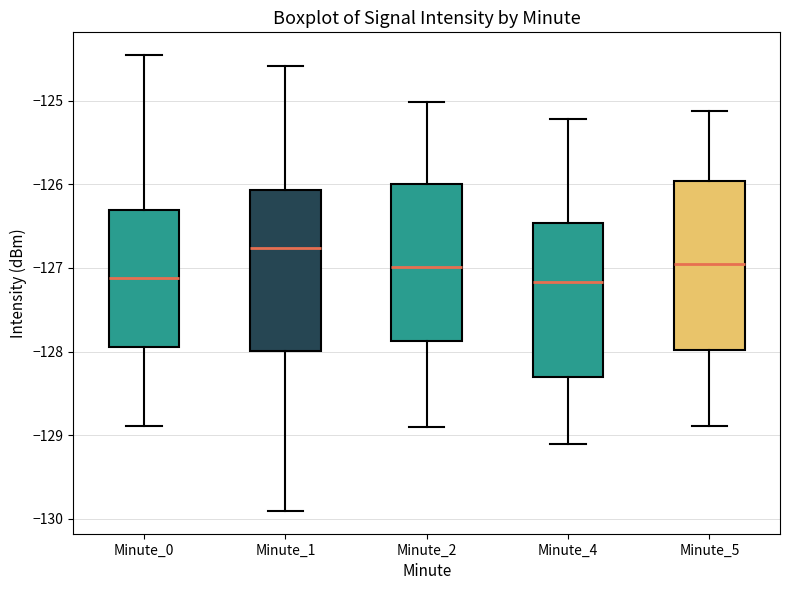

Where does the lower whisker of the box for Minute_4 end on the y-axis? The values are not printed on the chart, so give them approximately, as read against the axis.

-129.1